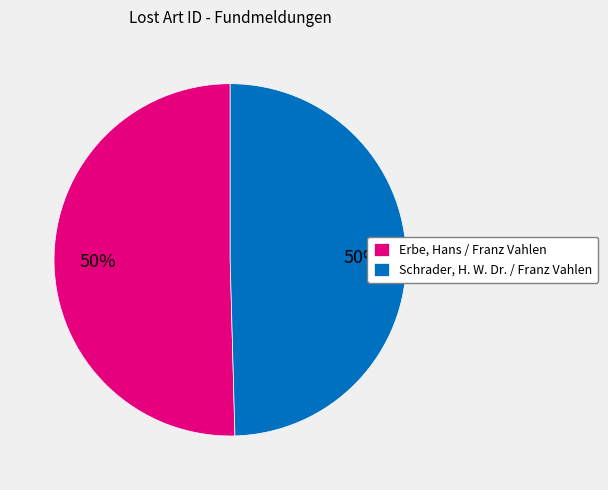

What is the ratio of the value at Schrader, H. W. Dr. / Franz Vahlen to the value at Erbe, Hans / Franz Vahlen?

1.0